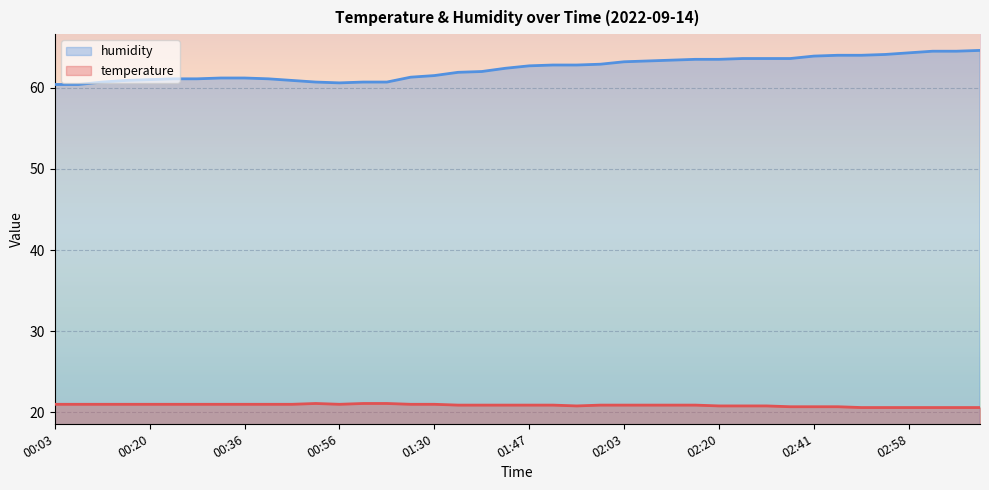

Count the temperature values in the range 20 to 21.

37